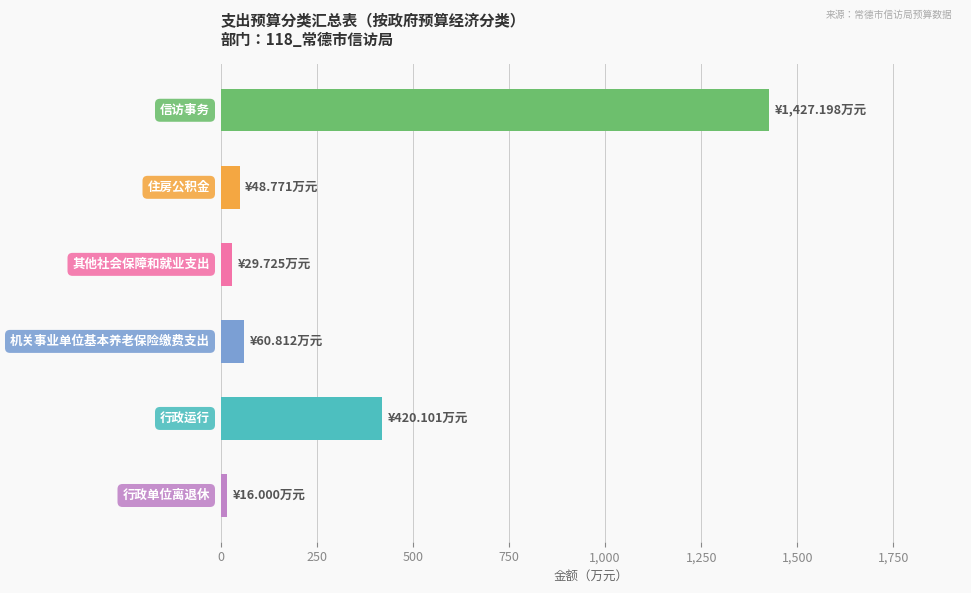

What is the difference between the maximum and minimum values?

1411.2